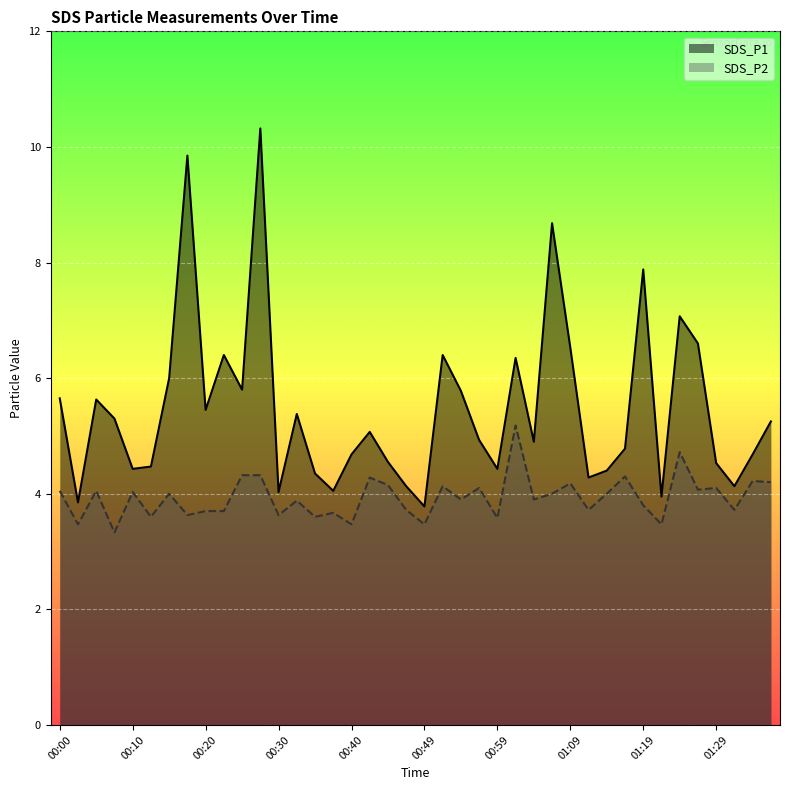

What position from the left is 00:22?

10